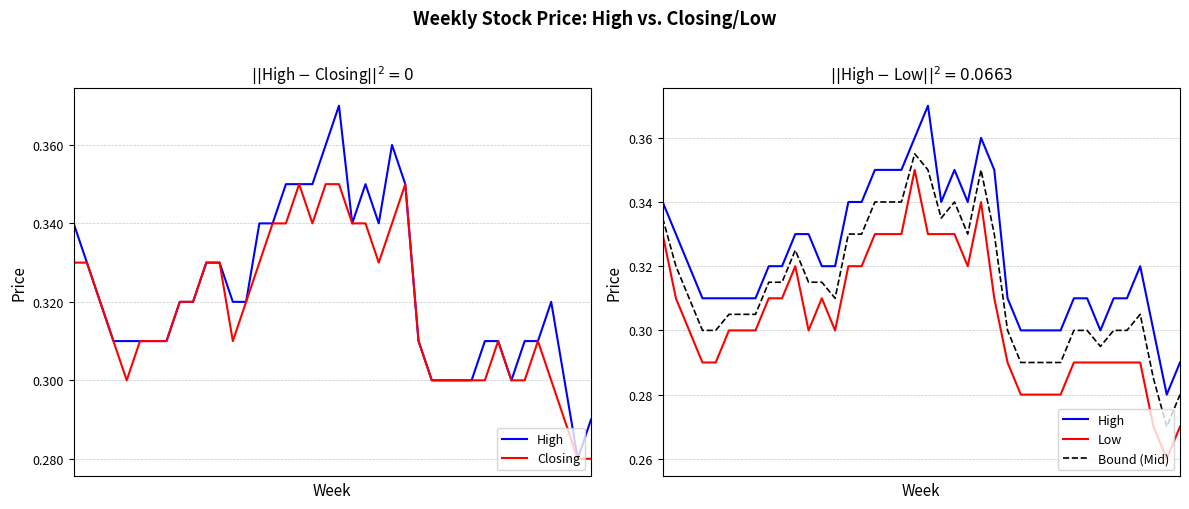

True or false: Closing and High cross at least once.

False